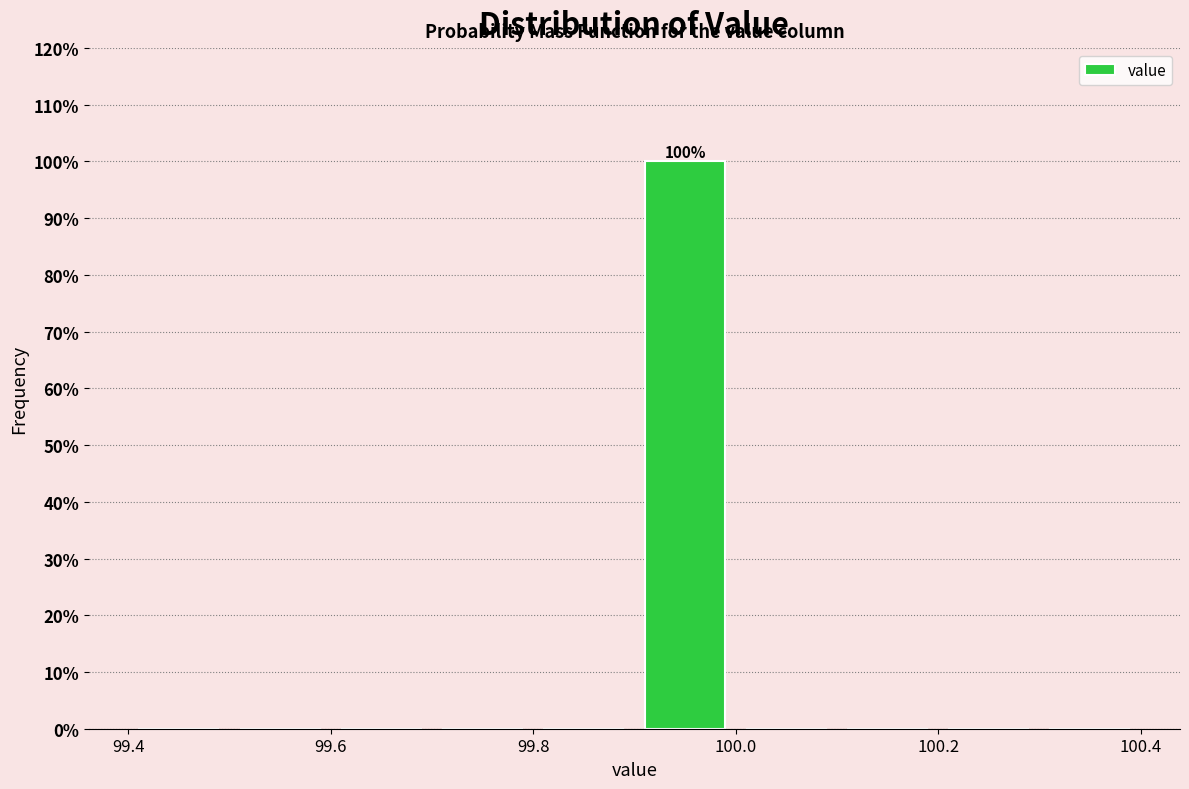

Over which range of the x-axis is the bar tallest?

99.9 to 100.0